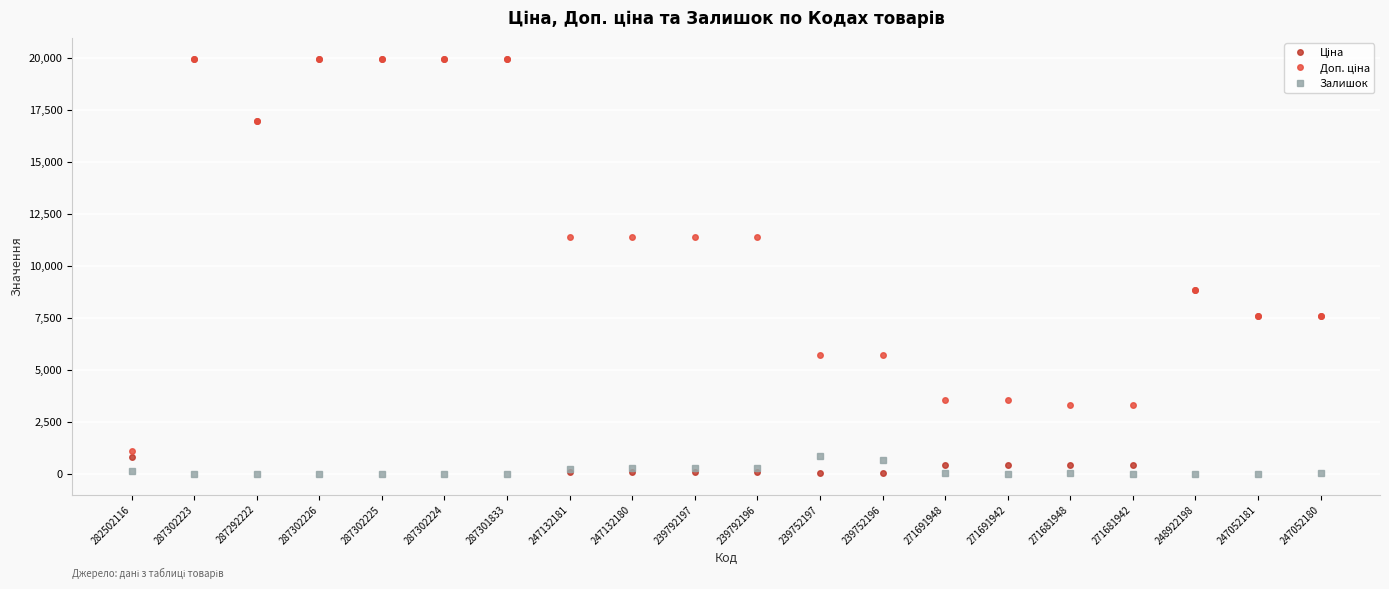

What is the label of the 10th point from the left?

239792197